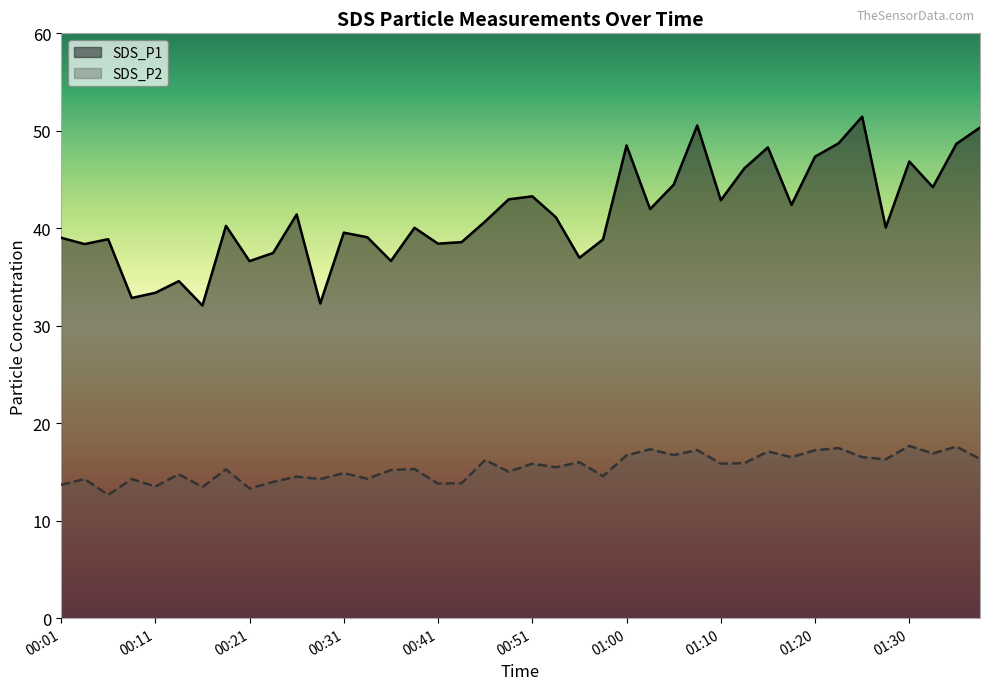

How many interior local peaks does the SDS_P2 series have?

16